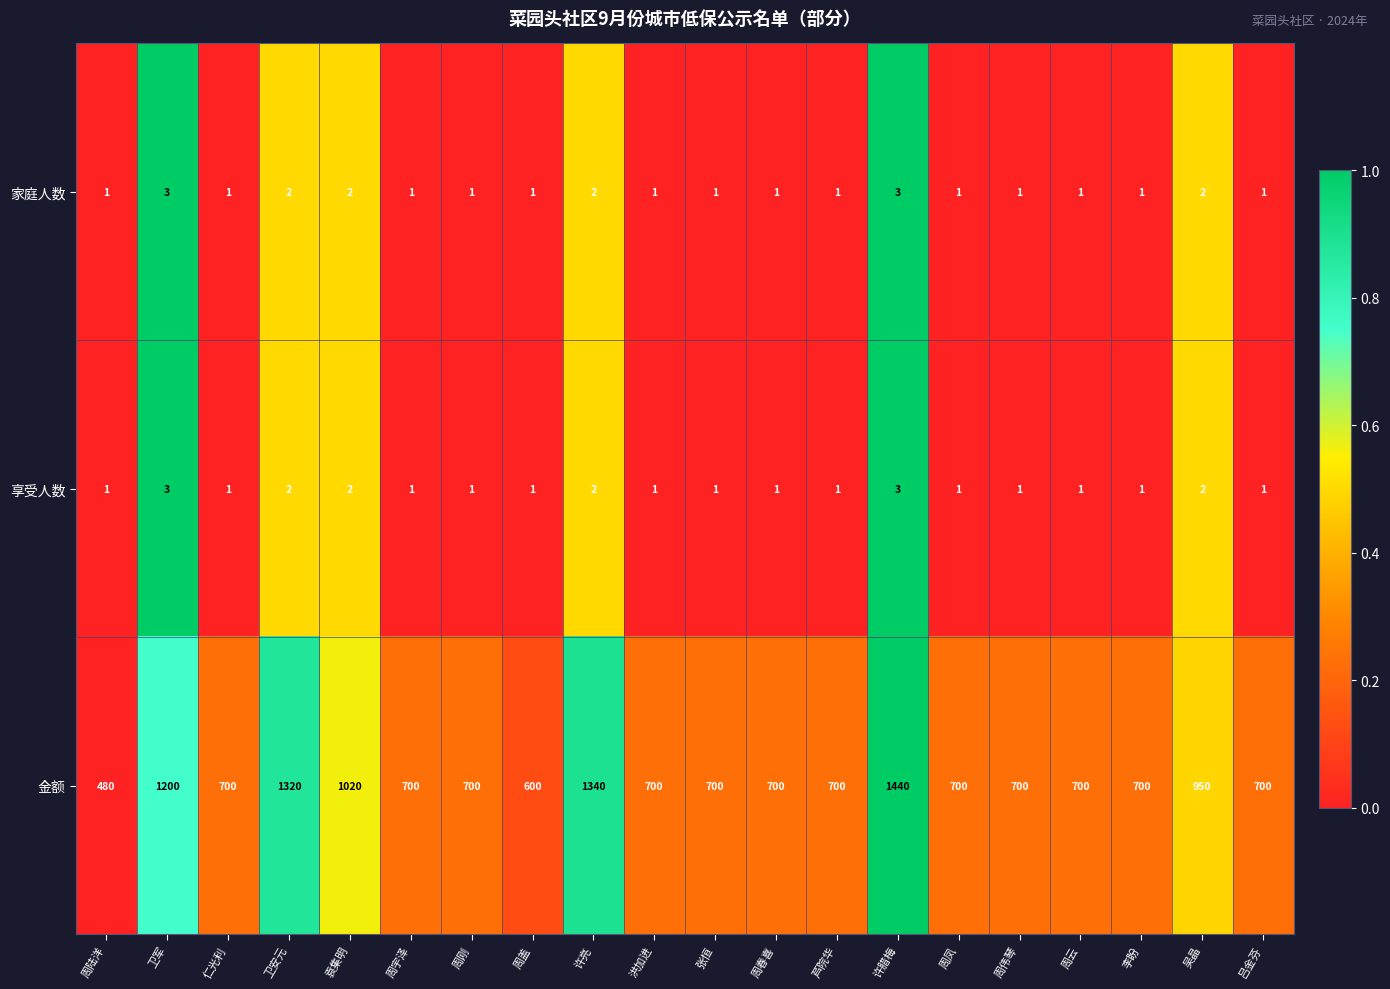

What is the approximate value of 金额 at 周凤?

700